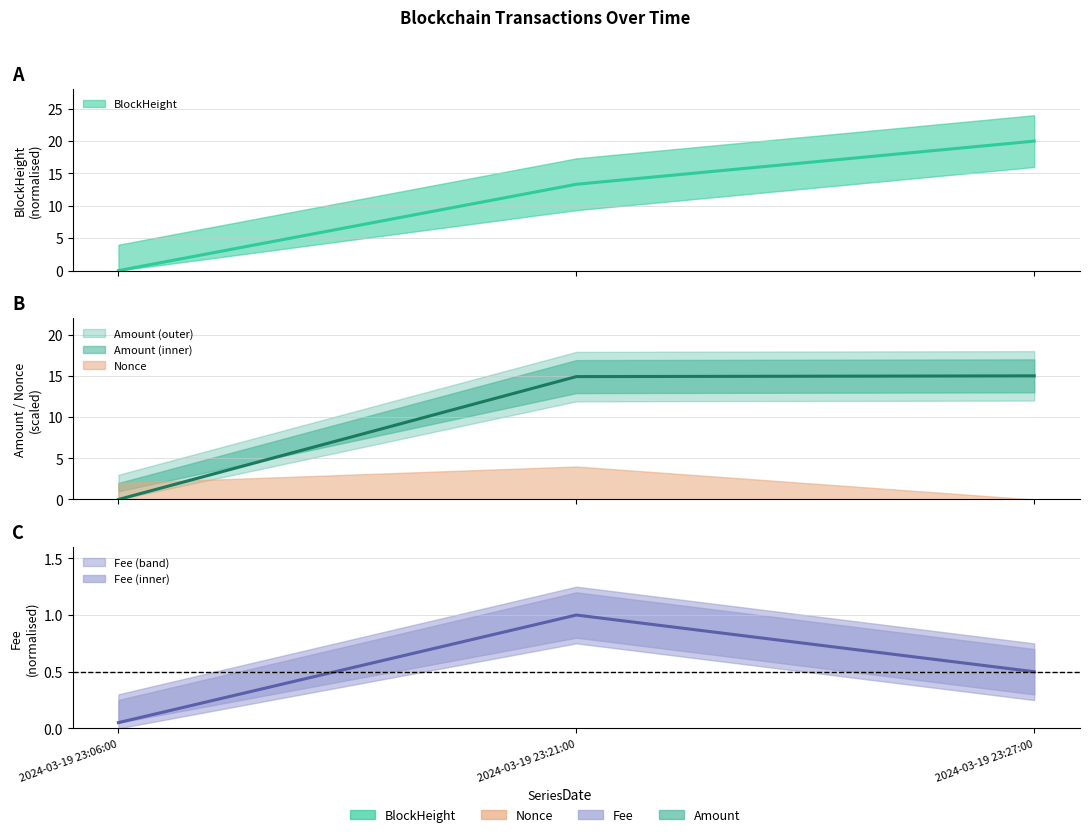

What position from the left is 2024-03-19 23:27:00?

3